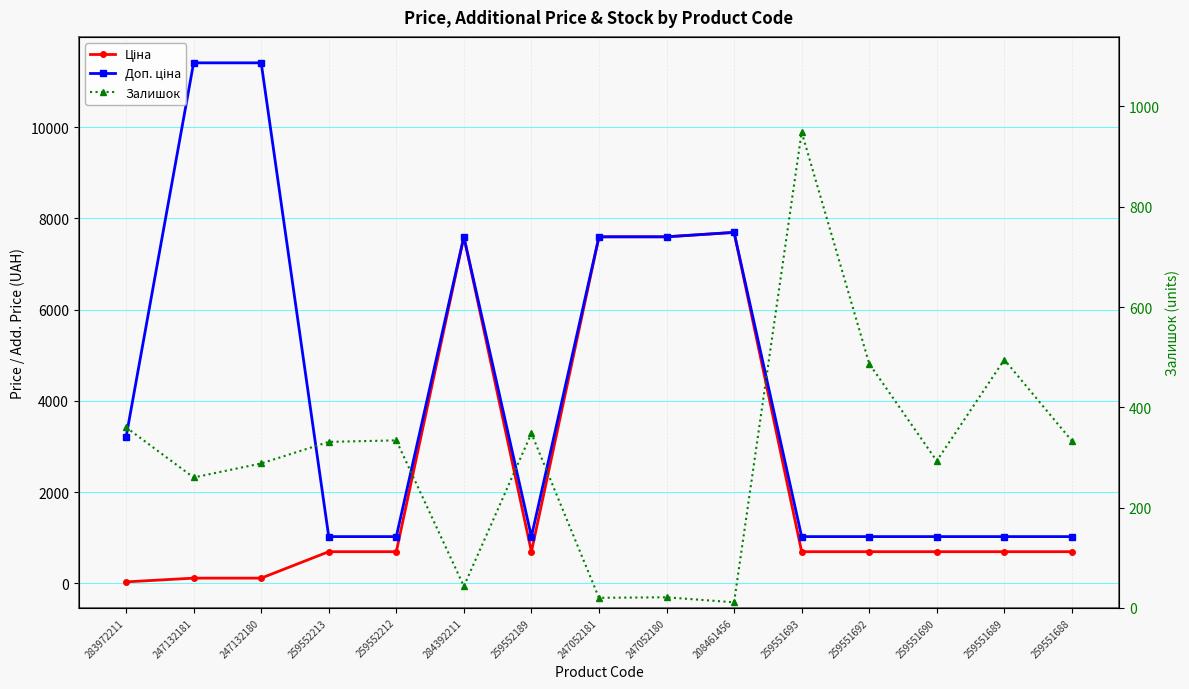

Reading left to right, list all the values displayed in this chart.

Ціна: 283972211=32.0	247132181=114.1	247132180=114.1	259552213=693.7	259552212=693.7	284392211=7596.5	259552189=693.7	247052181=7596.5	247052180=7596.5	208461456=7693.1	259551693=693.7	259551692=693.7	259551690=693.7	259551689=693.7	259551688=693.7
Доп. ціна: 283972211=3205.0	247132181=11410.0	247132180=11410.0	259552213=1024.6	259552212=1024.6	284392211=7596.5	259552189=1024.6	247052181=7596.5	247052180=7596.5	208461456=7693.1	259551693=1024.6	259551692=1024.6	259551690=1024.6	259551689=1024.6	259551688=1024.6
Залишок: 283972211=360.0	247132181=260.0	247132180=288.0	259552213=331.0	259552212=334.0	284392211=43.0	259552189=348.0	247052181=20.0	247052180=21.0	208461456=11.0	259551693=949.0	259551692=487.0	259551690=293.0	259551689=495.0	259551688=333.0